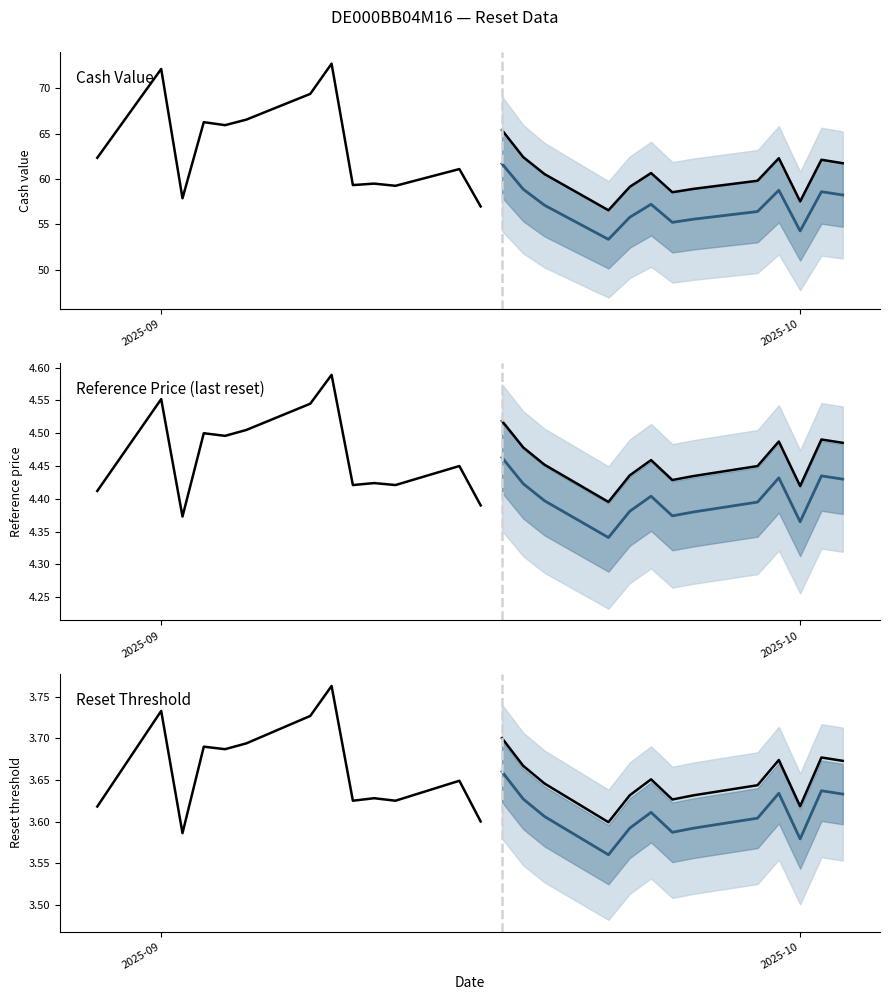

List the series in order of their peak value, lowest first.

Reset threshold, Reference price, Cash value